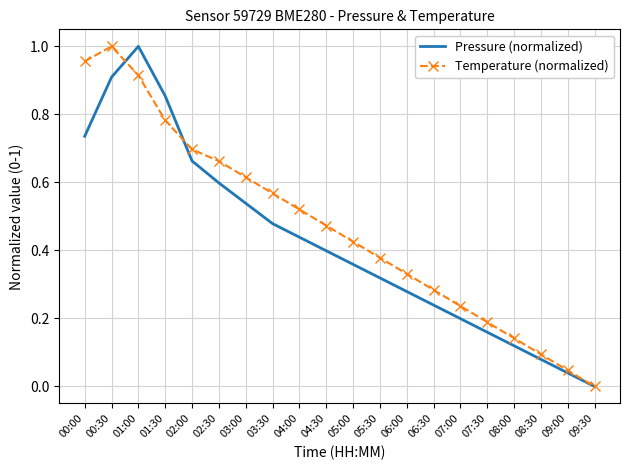

Rank the categories by Pressure (normalized) value from lowest to highest.

09:30, 09:00, 08:30, 08:00, 07:30, 07:00, 06:30, 06:00, 05:30, 05:00, 04:30, 04:00, 03:30, 03:00, 02:30, 02:00, 00:00, 01:30, 00:30, 01:00